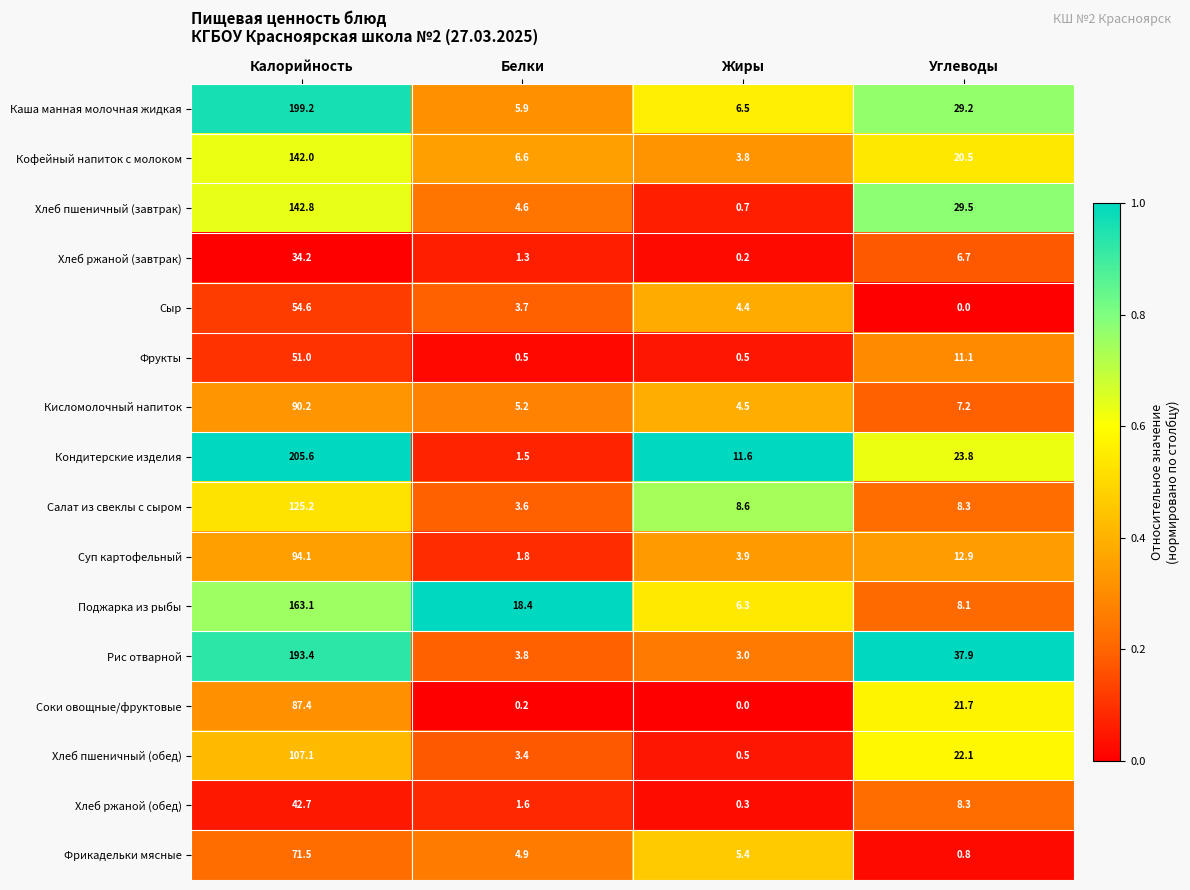

Which series has the largest total across all categories?

Кондитерские изделия